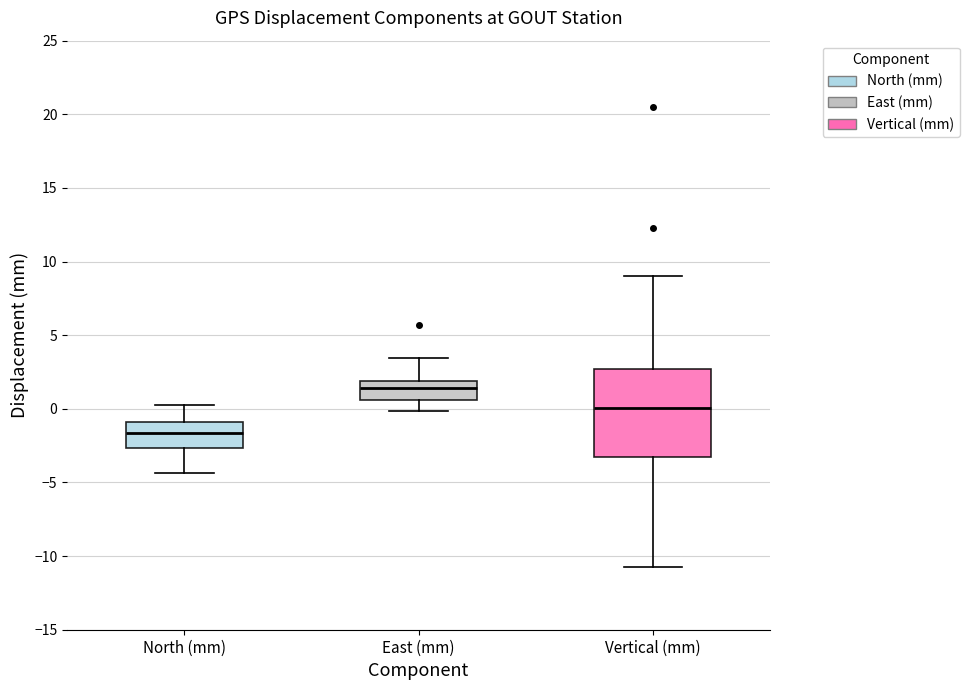

Where does the median line of the box for Vertical (mm) sit on the y-axis? The values are not printed on the chart, so give them approximately, as read against the axis.

0.0